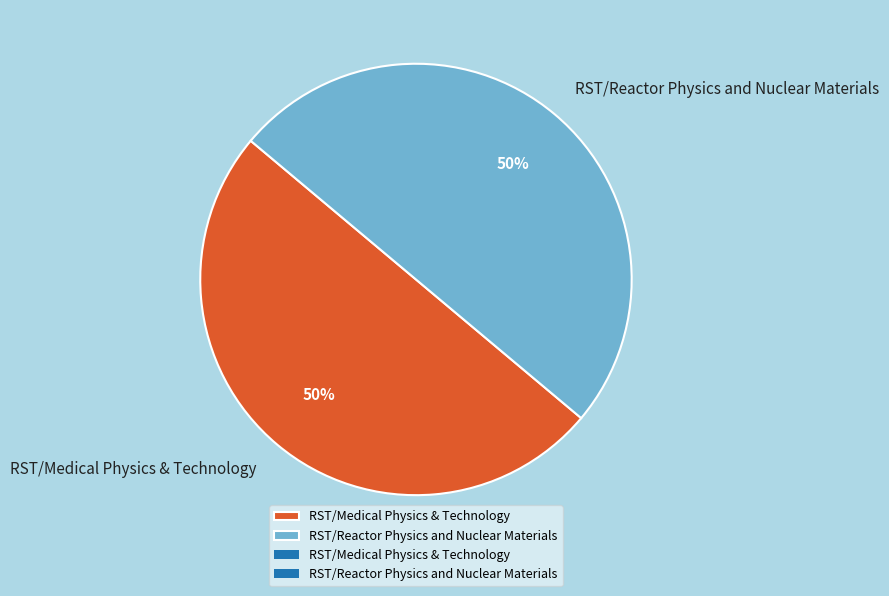

What percentage is the RST/Medical Physics & Technology slice, to the nearest percent?

50%